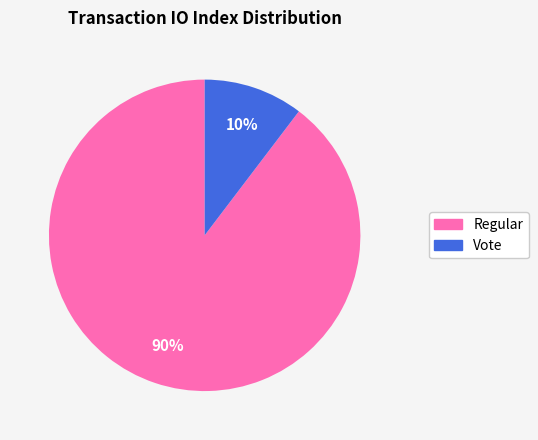

How many slices are in this pie chart?

2